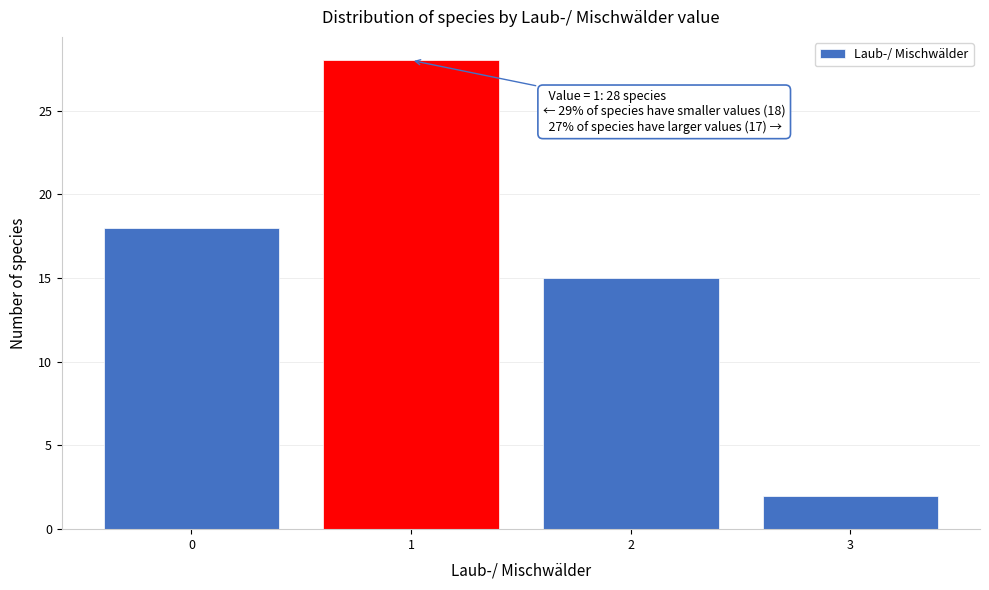

Which range on the x-axis has the tallest bar?

0.5 to 1.5